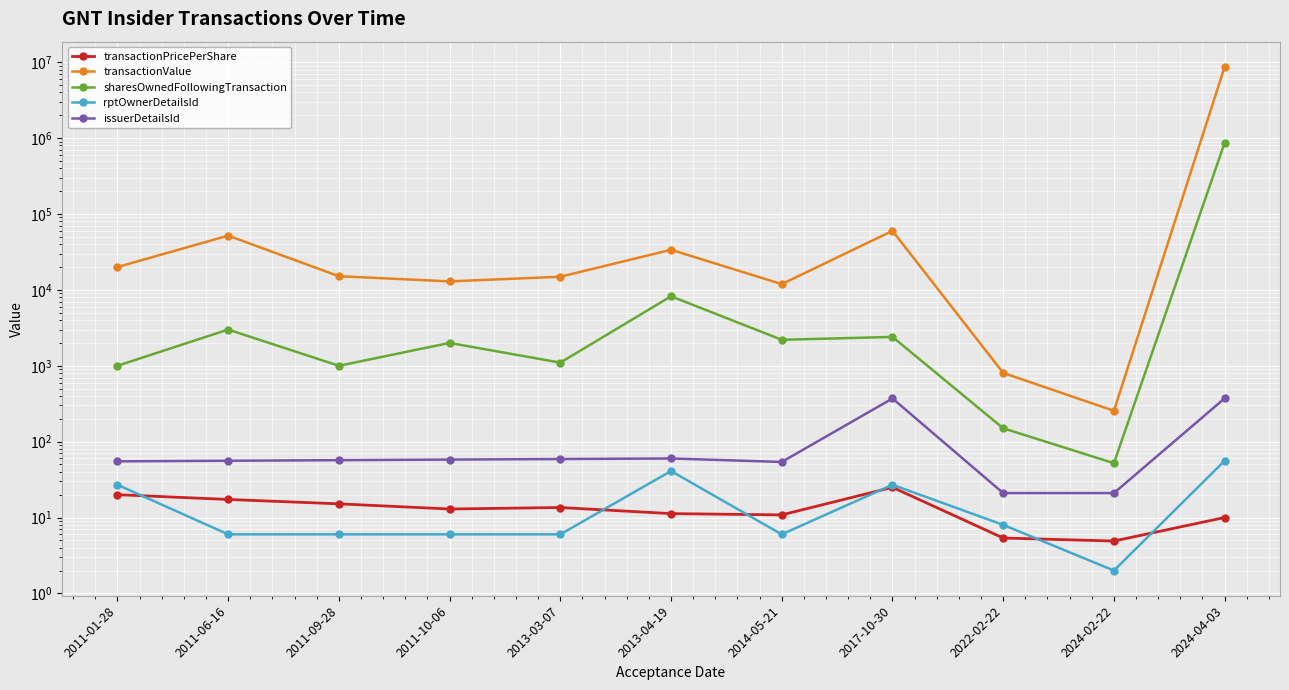

What is the label of the 5th point from the left?

2013-03-07